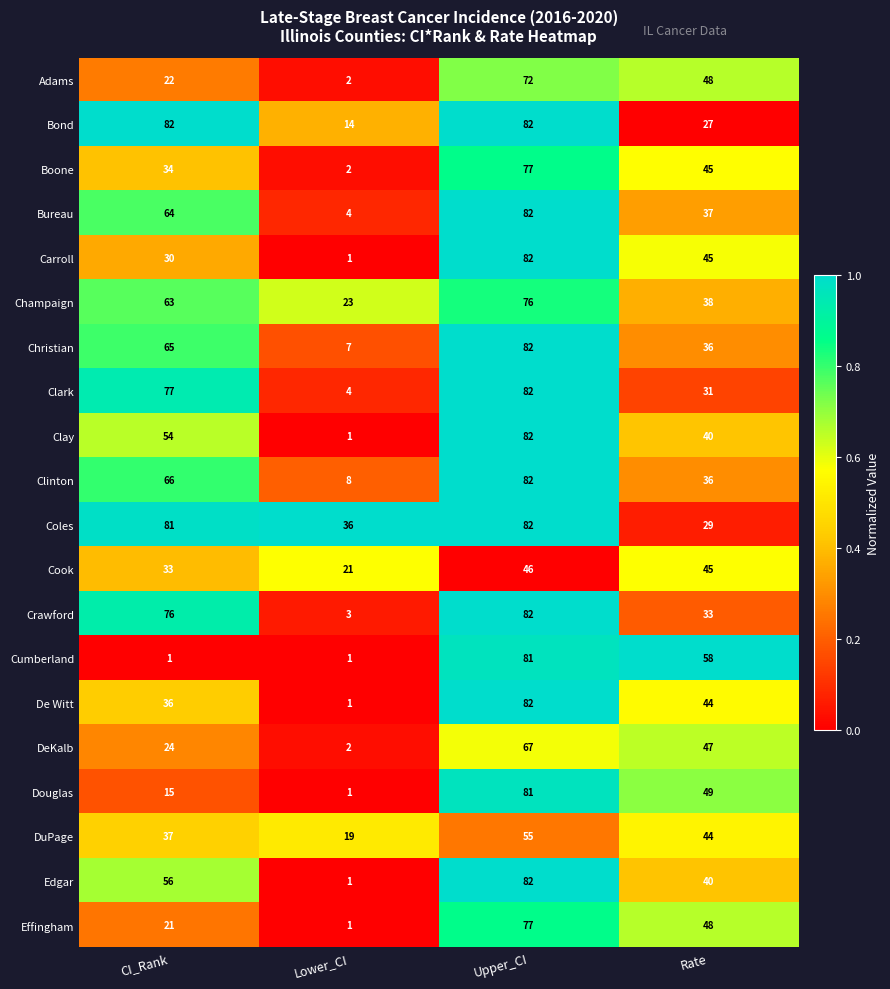

Which category has the highest value in the Effingham series?

Upper_CI